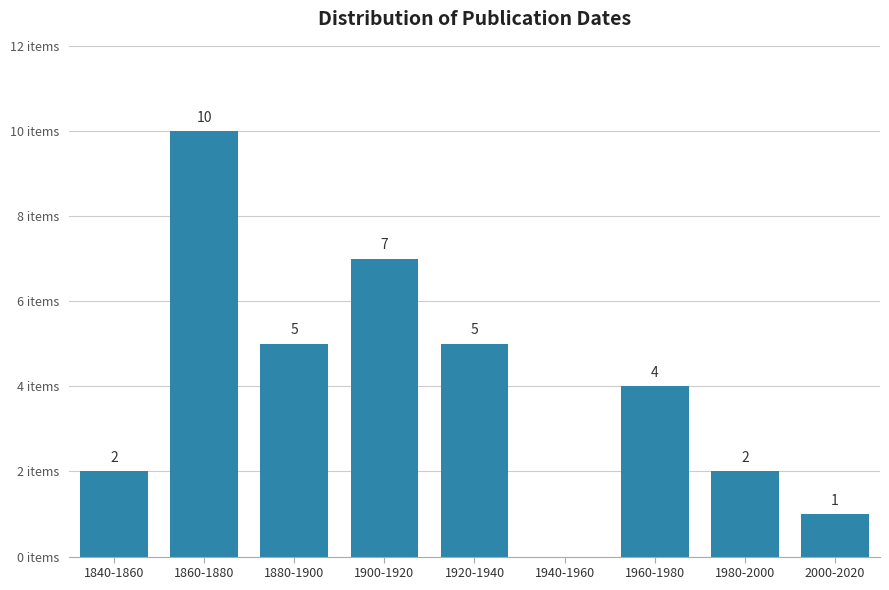

Where does the data first go above 4?

1860-1880